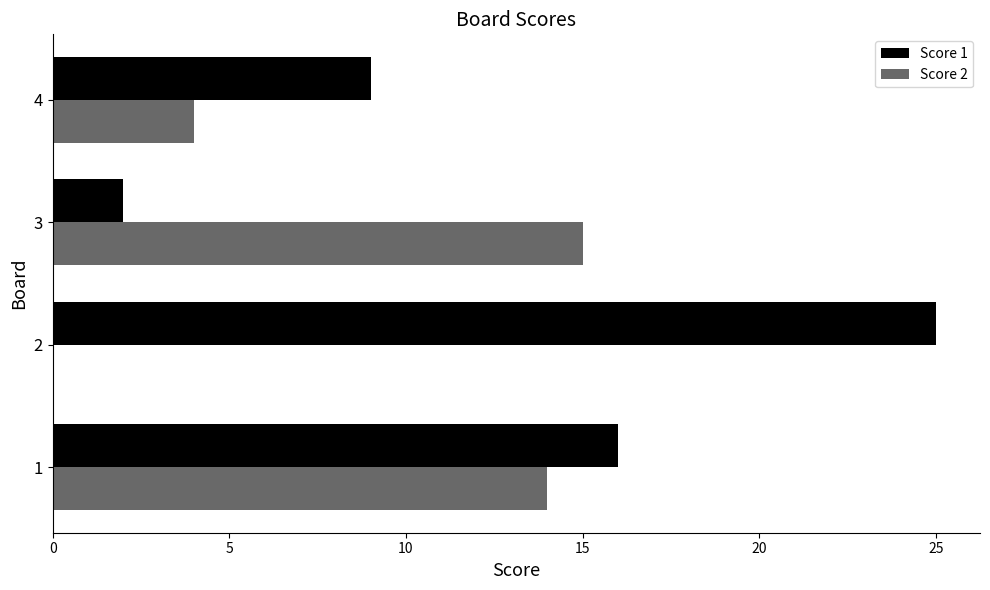

Which series changed the most between 2 and 3?

Score 1